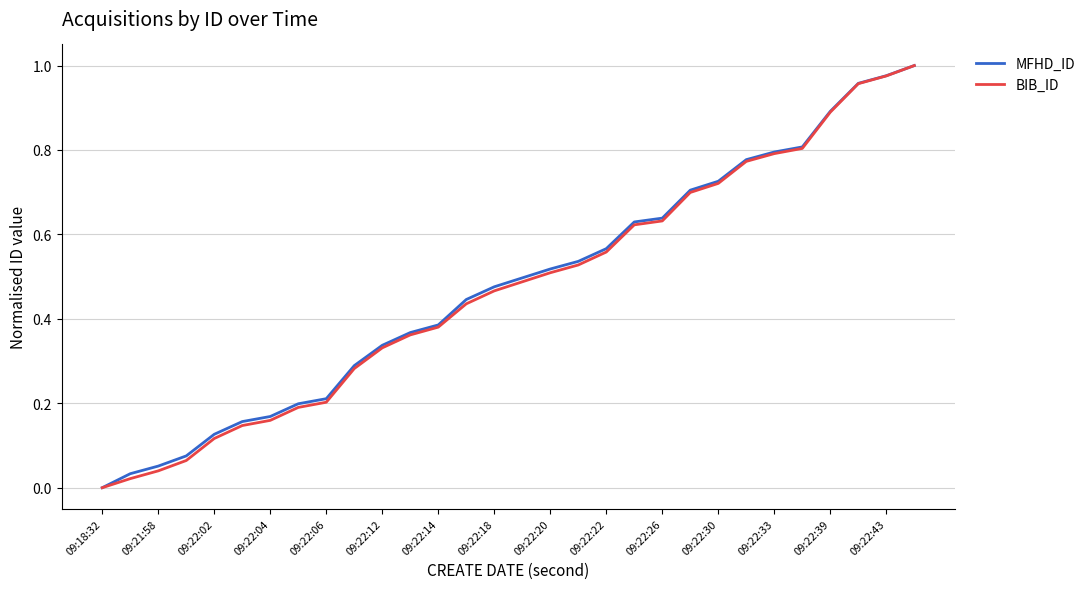

How many lines are shown in the chart?

2